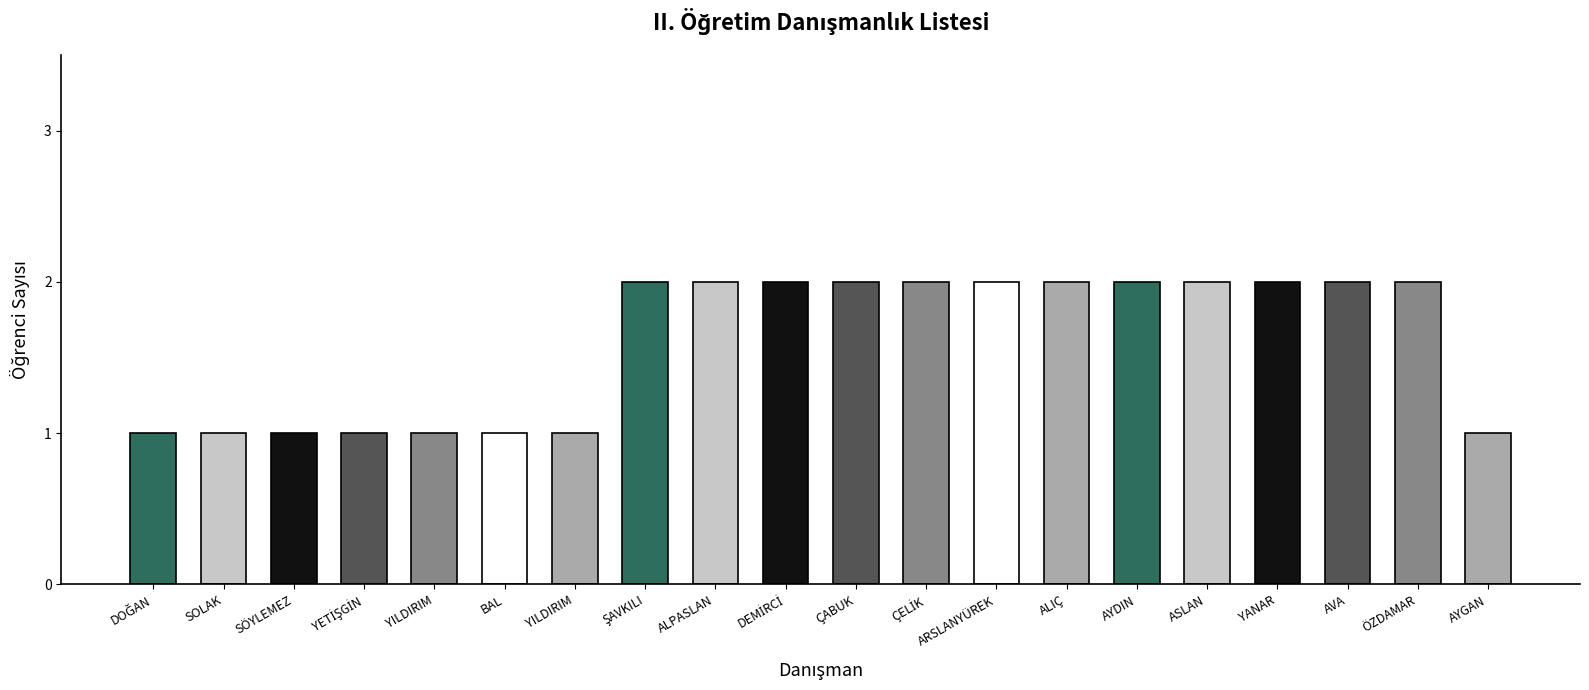

The chart shows a value of 1 at ALPASLAN. True or false?

False